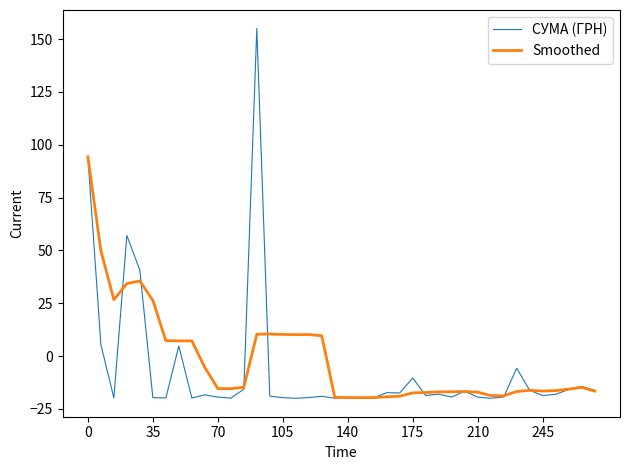

List the series in order of their peak value, lowest first.

Smoothed, СУМА (ГРН)